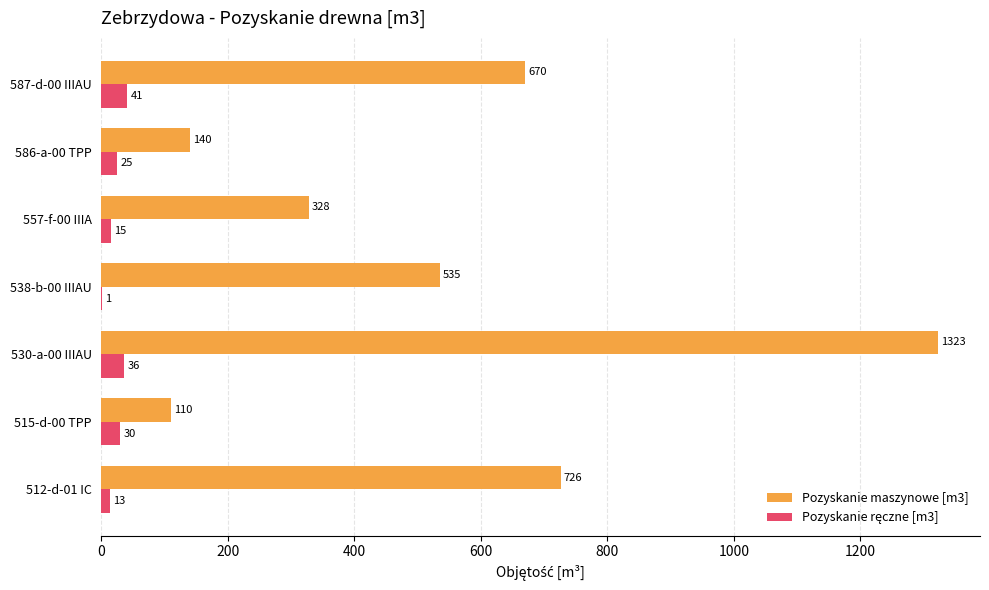

At which category is the sum across all series the highest?

530-a-00 IIIAU